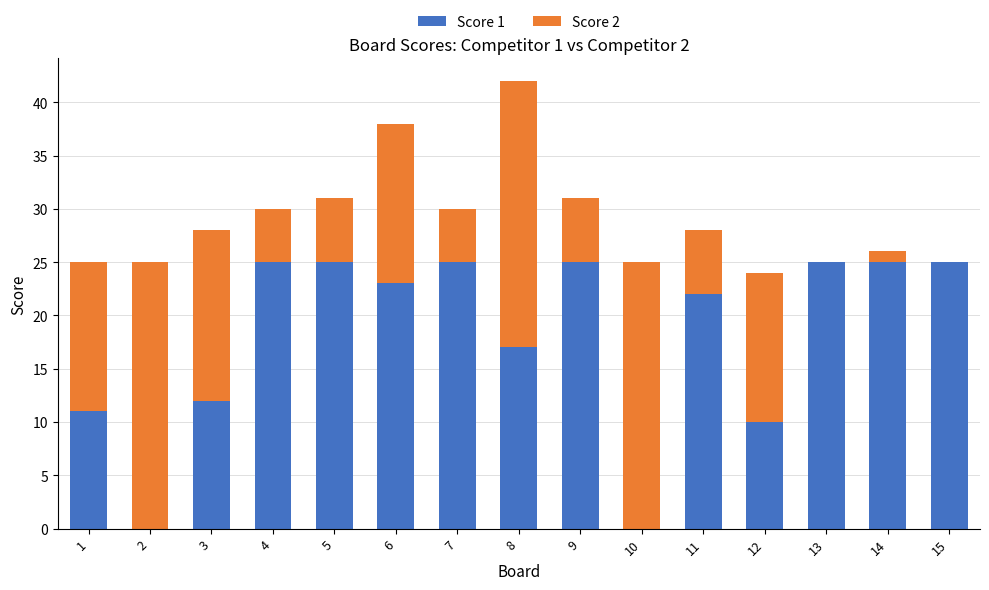

Reading right to left, list the values for the Score 1 series.

15=25	14=25	13=25	12=10	11=22	10=0	9=25	8=17	7=25	6=23	5=25	4=25	3=12	2=0	1=11